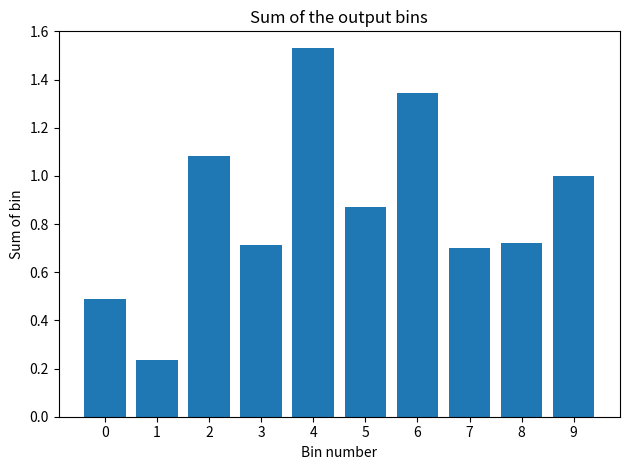

What is the difference between the values at 6 and 8?

0.6